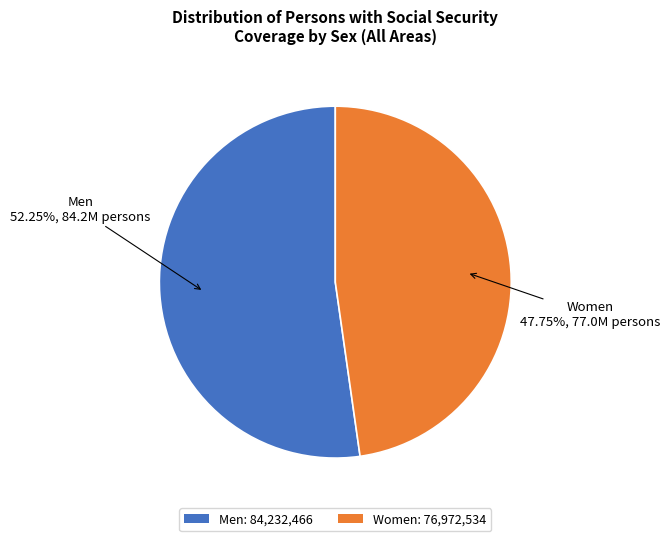

How many segments does this pie chart have?

2